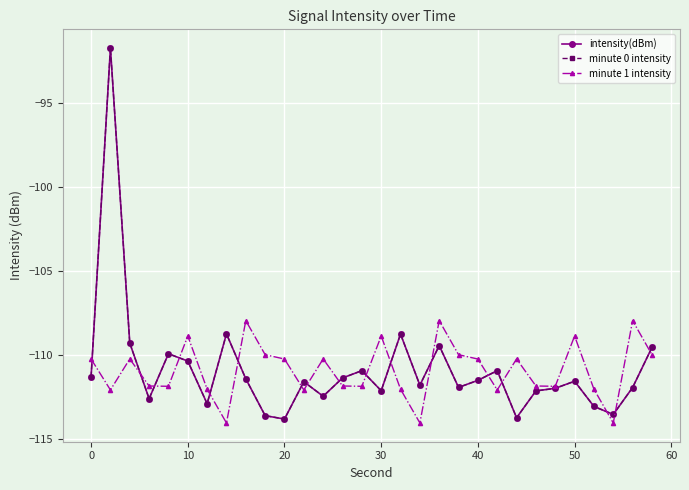

Does the chart have visible grid lines?

Yes